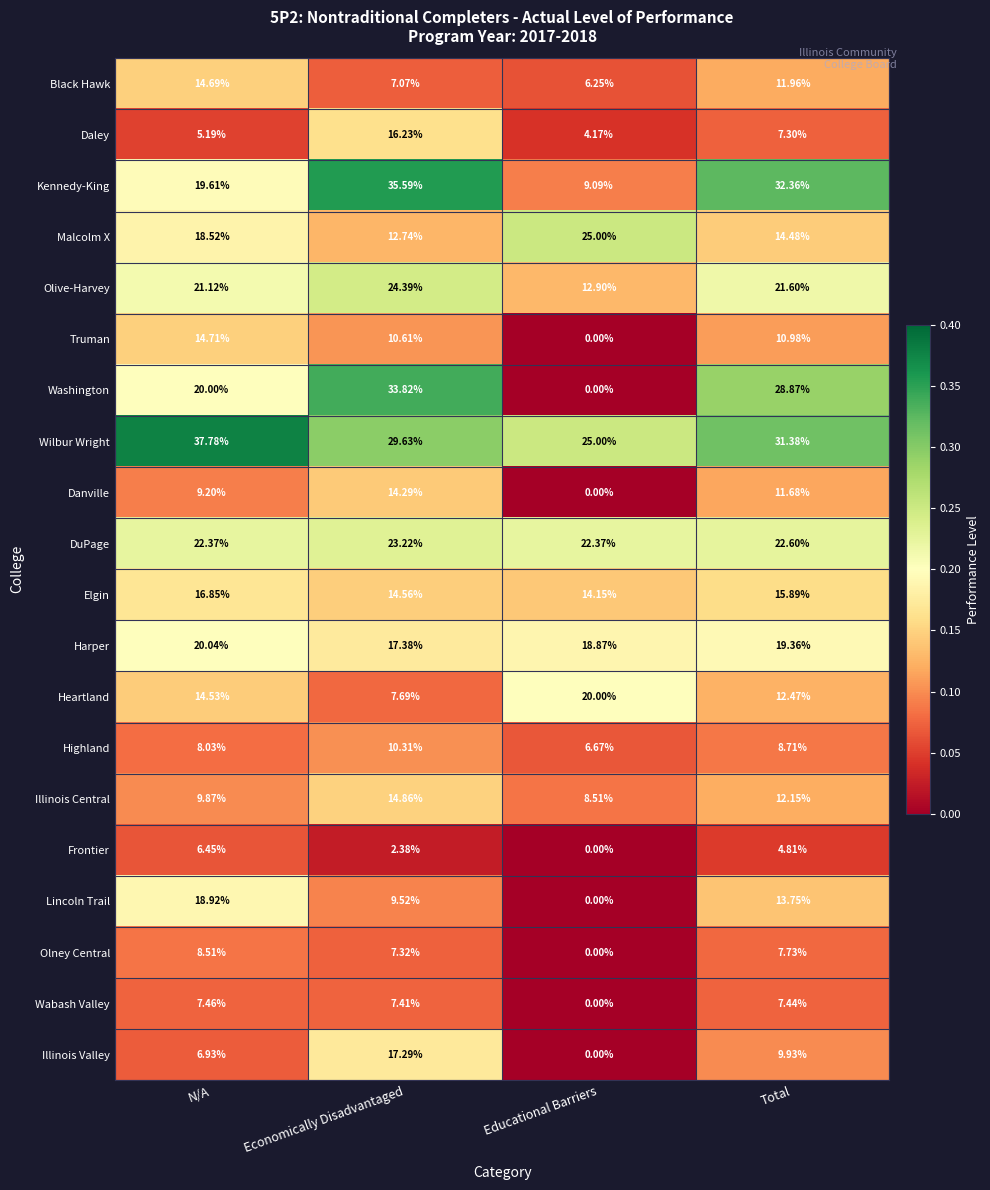

At which category does the chart reach its minimum across all series?

Educational Barriers